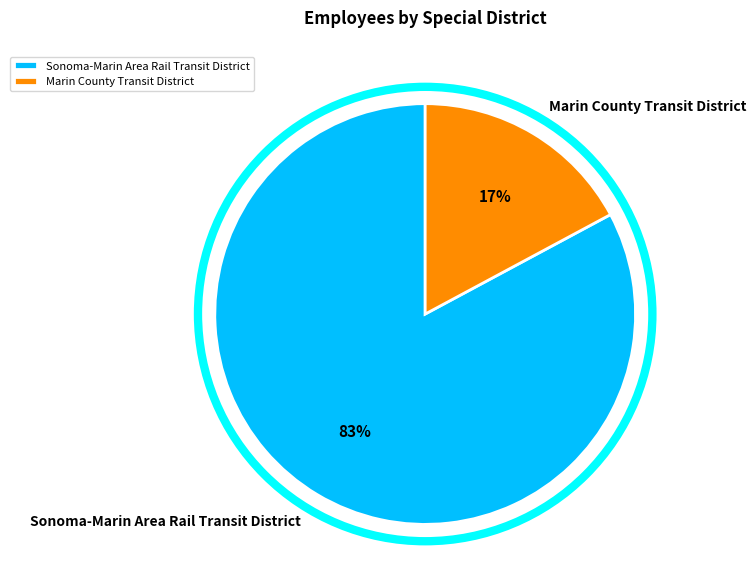

How many slices are in this pie chart?

2